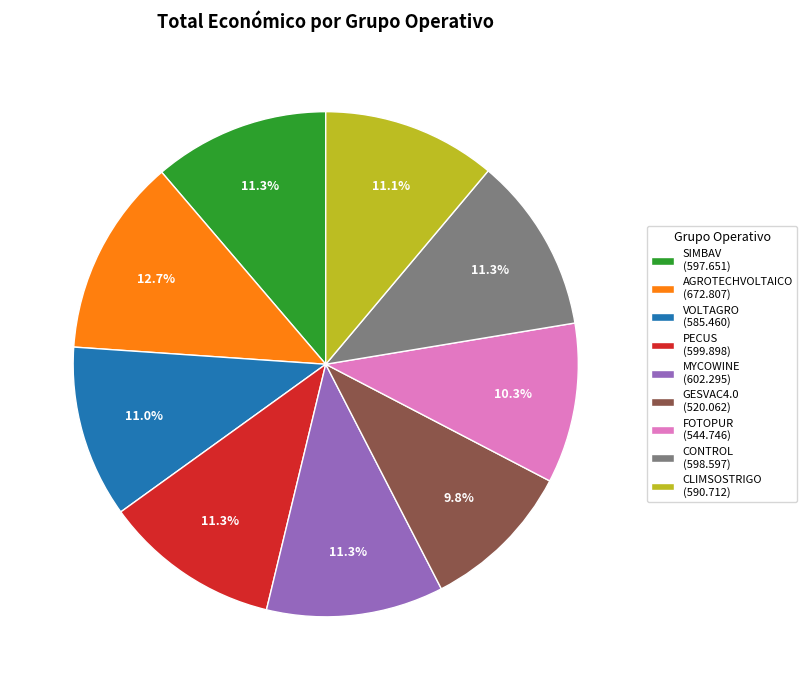

Is there a majority slice in this chart?

No